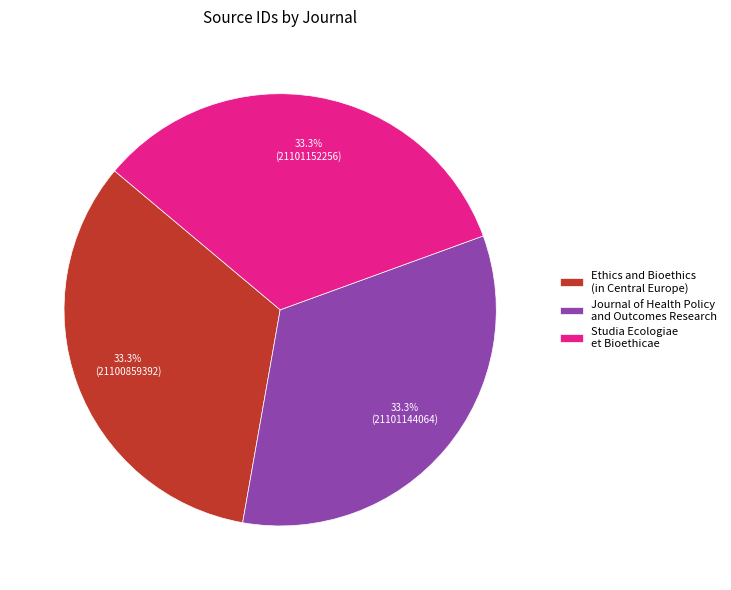

Is there any slice that represents more than half of the pie?

No